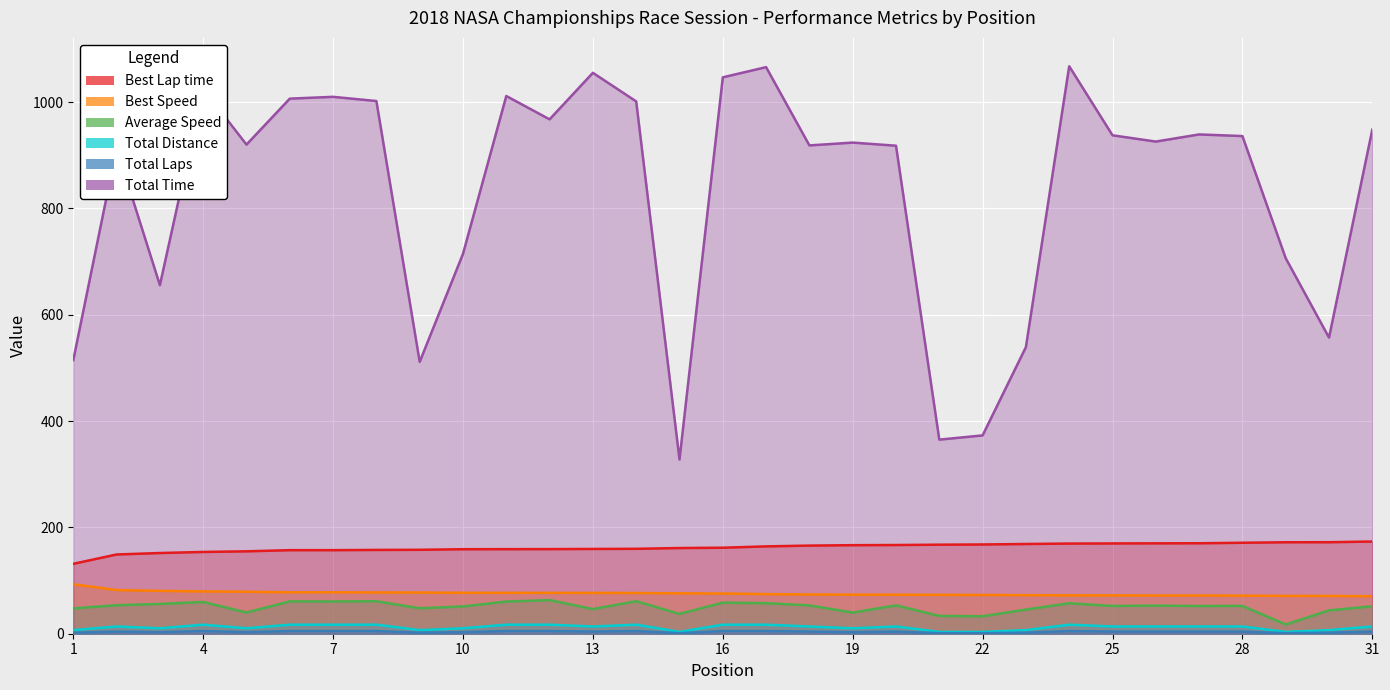

At how many categories does at least one series exceed 831?

21